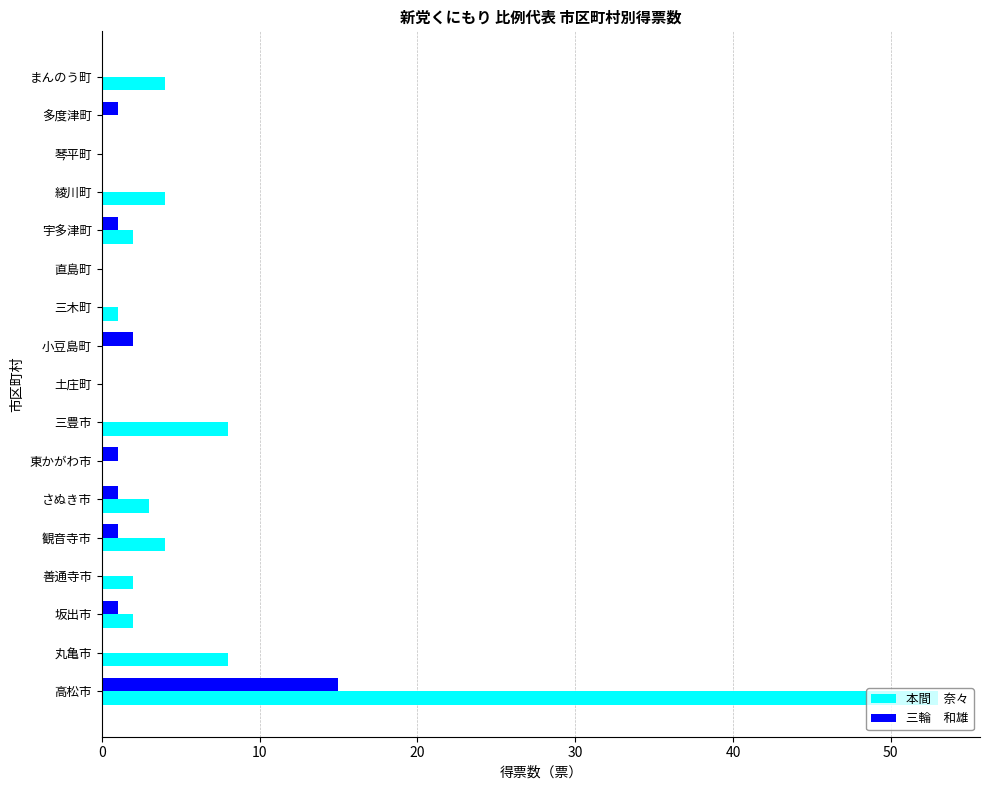

At which category is the sum across all series the highest?

高松市